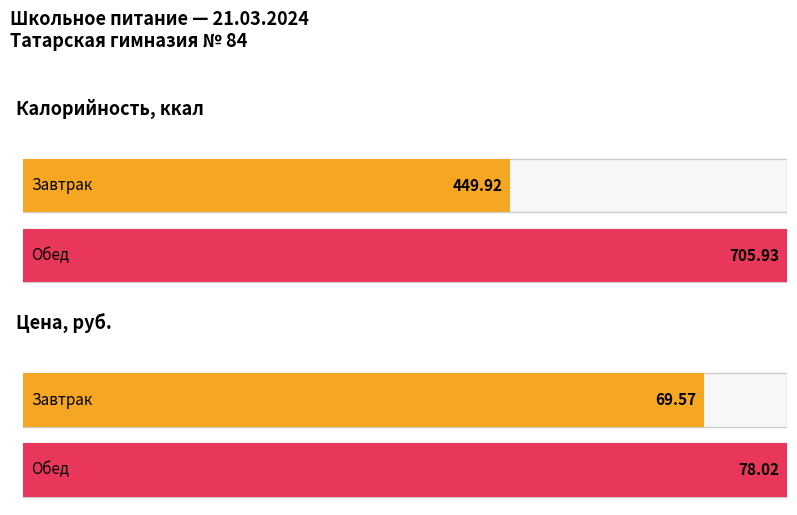

What is the difference between the Цена values at Завтрак and Обед?

8.5